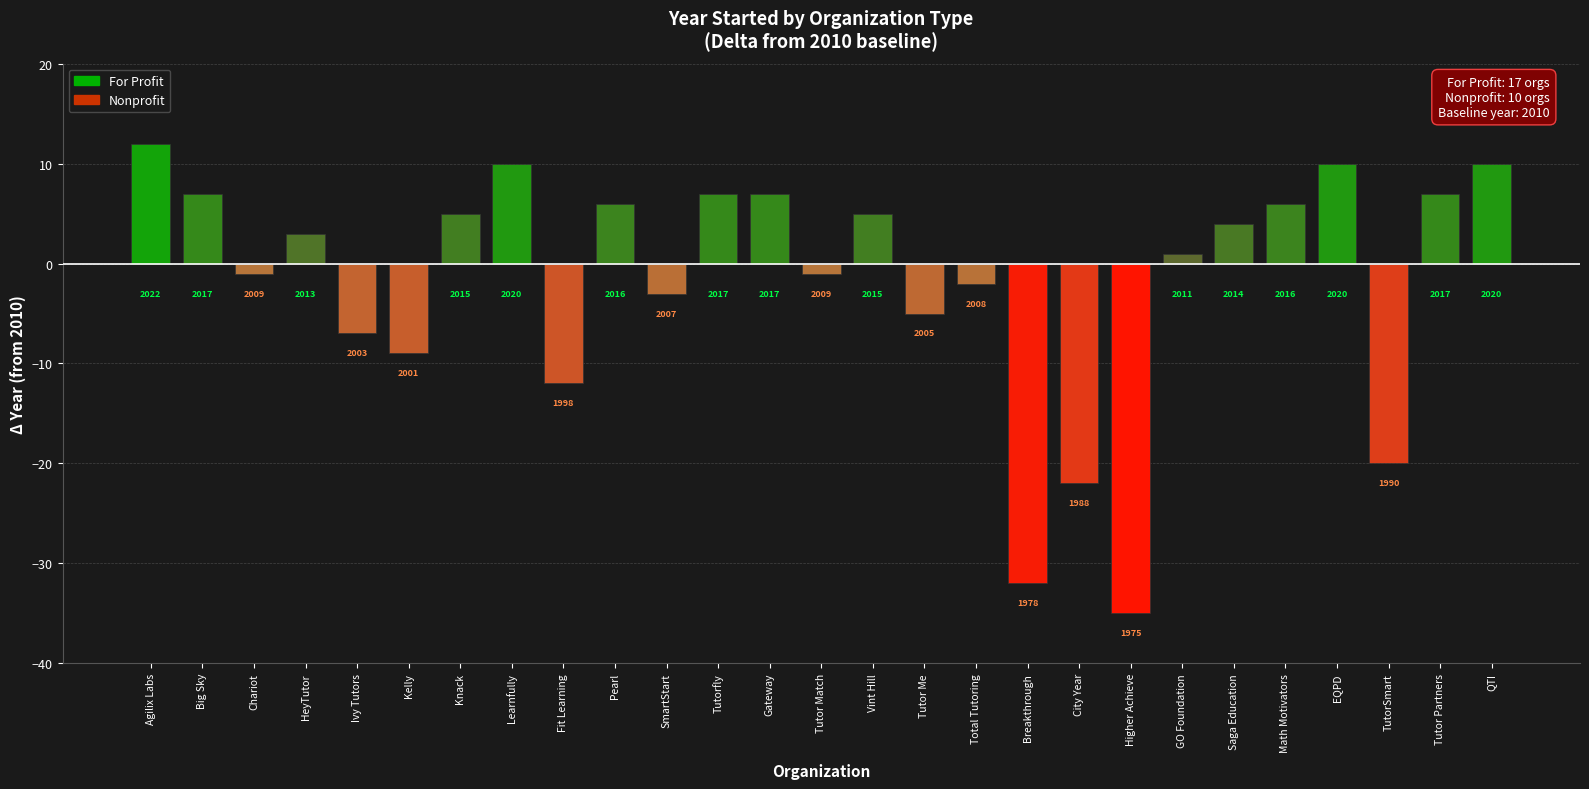

Does the chart contain stacked bars?

No